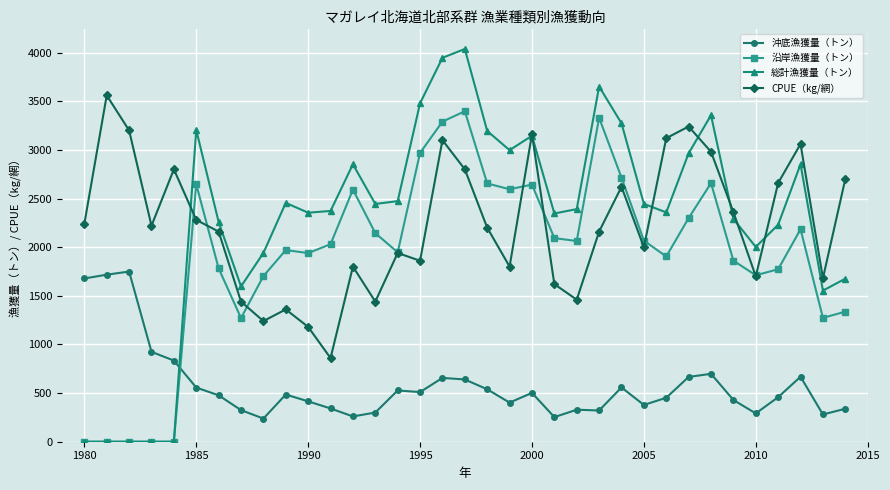

Which series has the largest range (max minus min)?

総計漁獲量（トン）